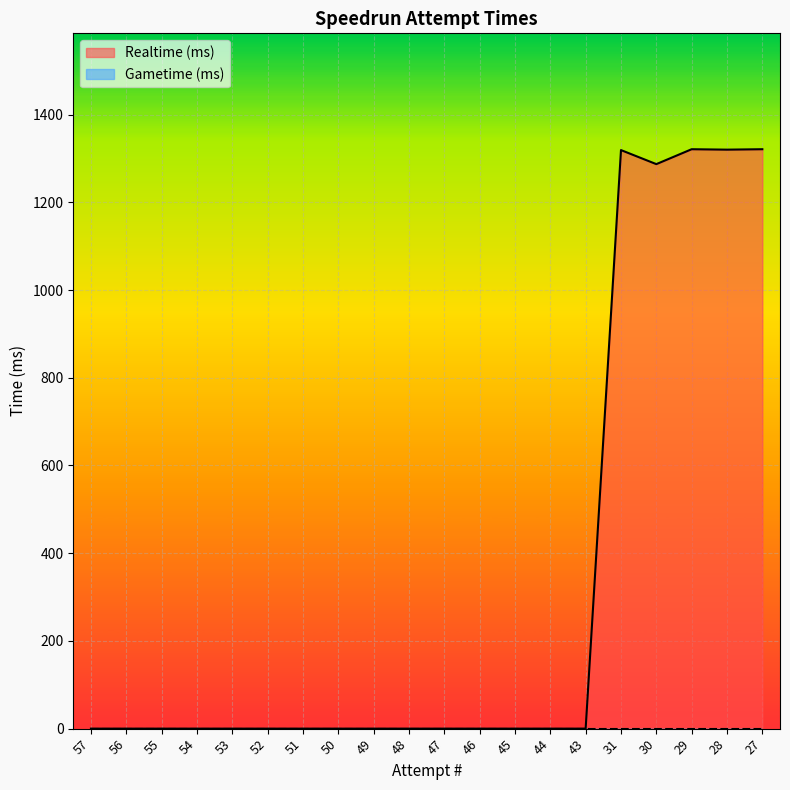

Rank the categories by value from highest to lowest.

29, 27, 28, 31, 30, 57, 56, 55, 54, 53, 52, 51, 50, 49, 48, 47, 46, 45, 44, 43